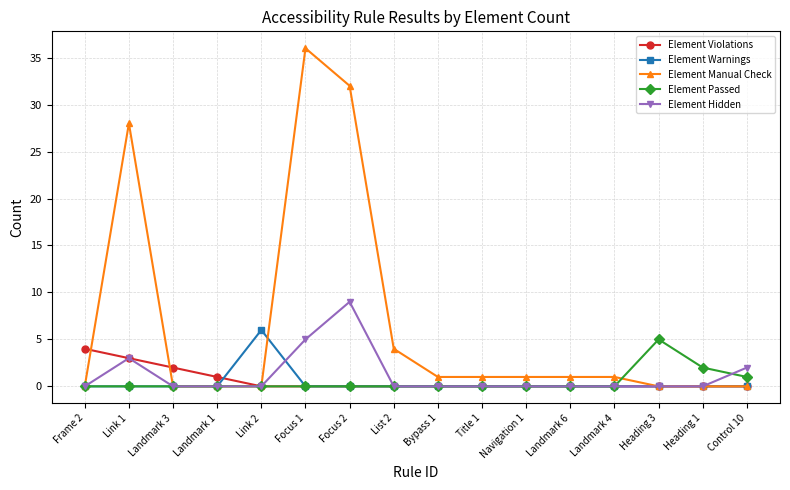

How many lines are shown in the chart?

5